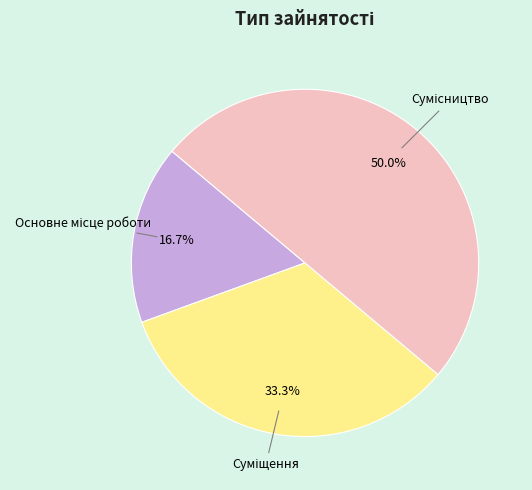

Is it true that Сумісництво is 36% of the pie?

False